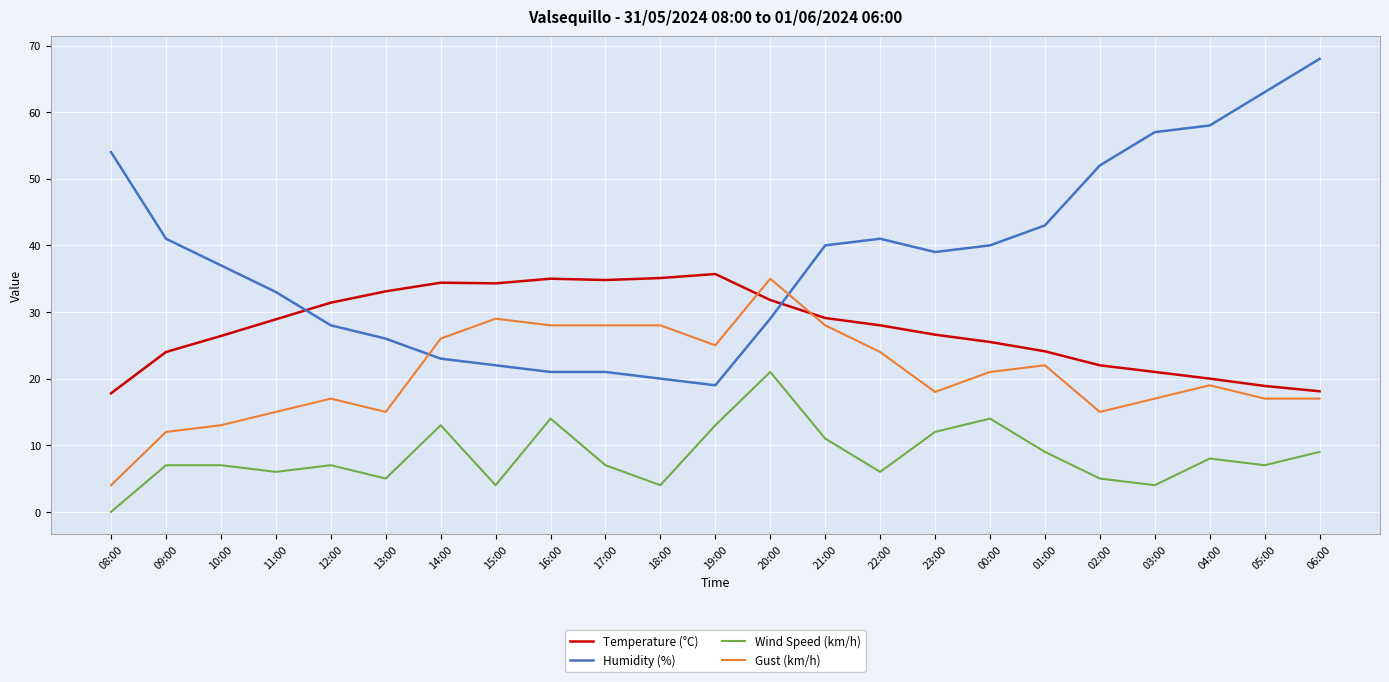

Between 15:00 and 20:00, which series saw the biggest shift?

Wind Speed (km/h)